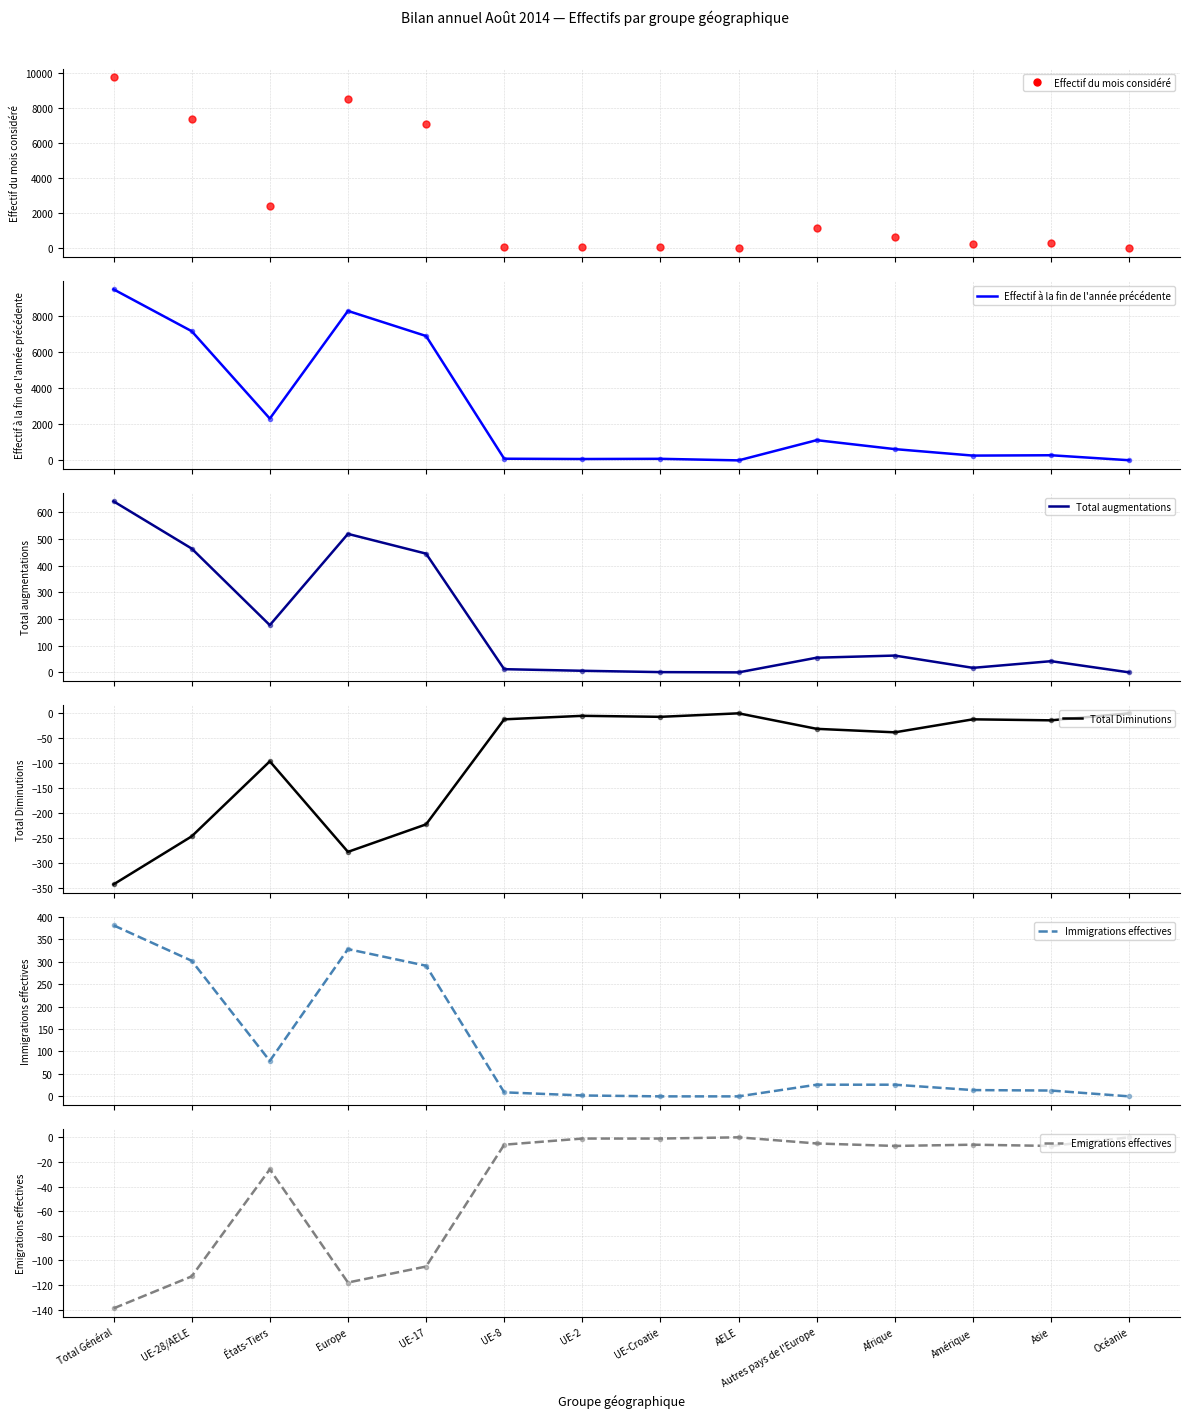

What is the difference between the Total augmentations values at Europe and Total Général?

122